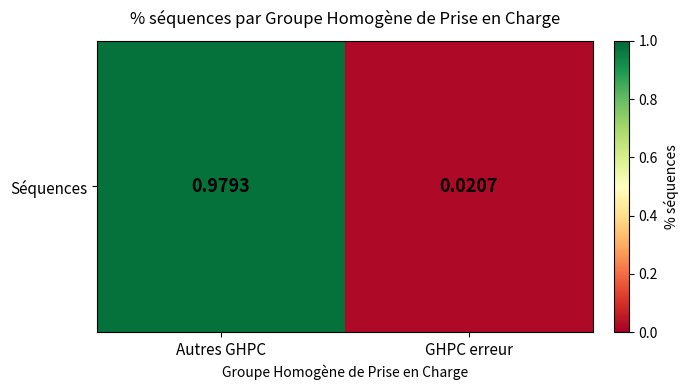

Count the number of data series in this chart.

1